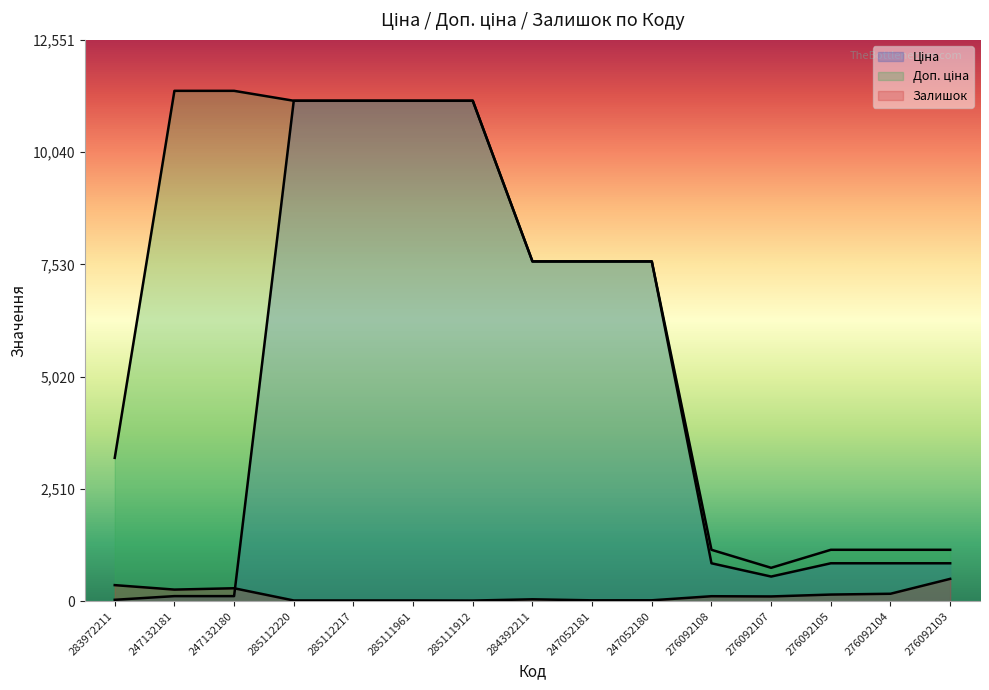

At which category is the sum across all series the highest?

285112220